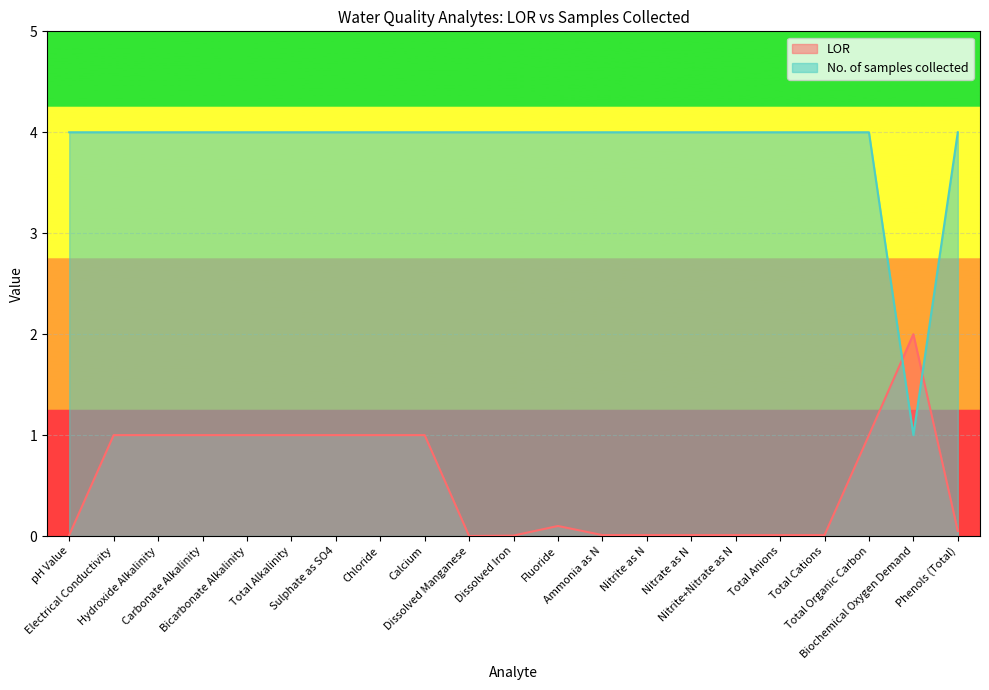

How many values in the No. of samples collected series are below 4?

1